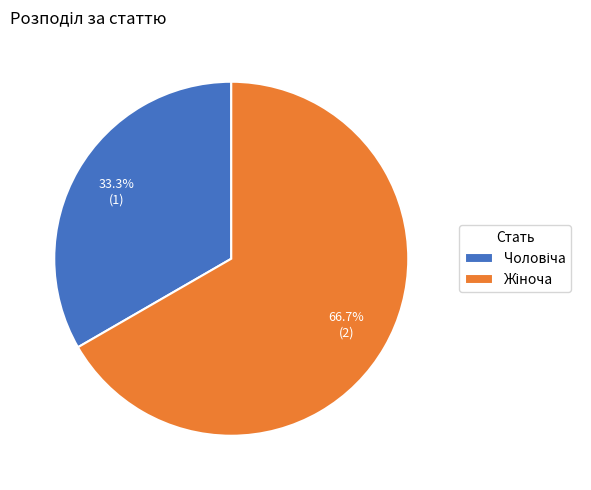

Does any single category account for the majority?

Yes